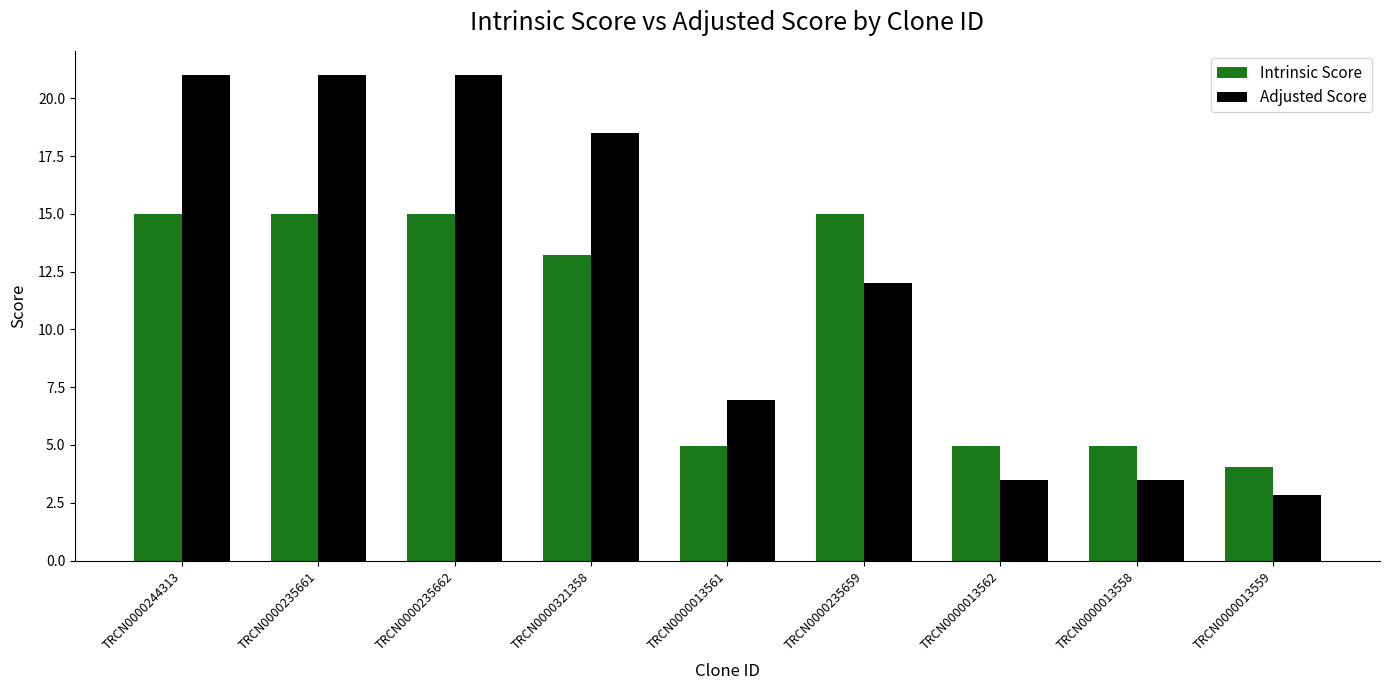

What is the value of the Intrinsic Score bar at the 4th from the left?

13.2